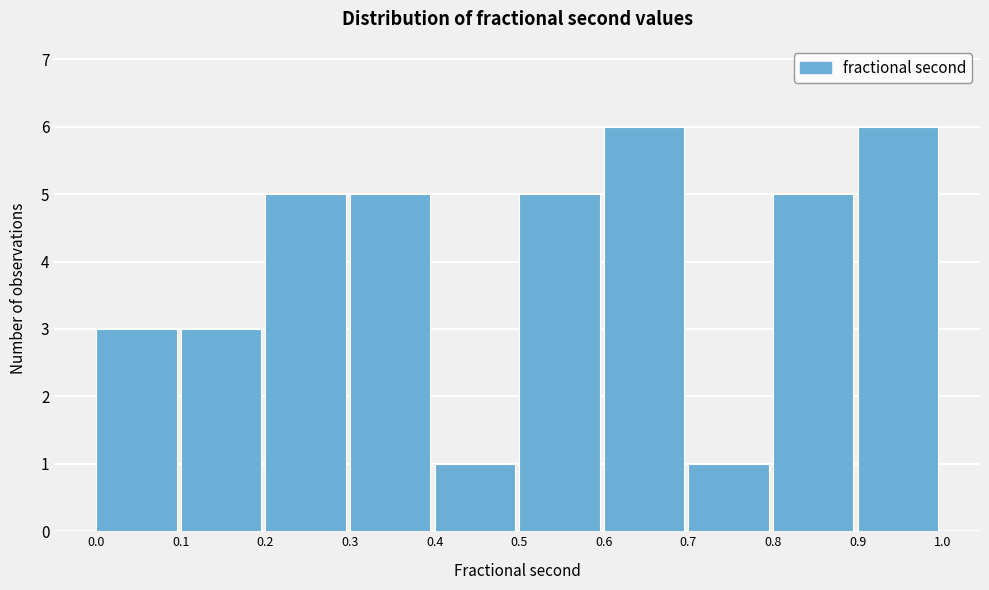

Reading left to right, transcribe this chart: for each bar, give the range it covers on the x-axis and its height. The values are not printed on the chart, so give them approximately, as read against the axis.

0.0 to 0.1: 3
0.1 to 0.2: 3
0.2 to 0.3: 5
0.3 to 0.4: 5
0.4 to 0.5: 1
0.5 to 0.6: 5
0.6 to 0.7: 6
0.7 to 0.8: 1
0.8 to 0.9: 5
0.9 to 1.0: 6